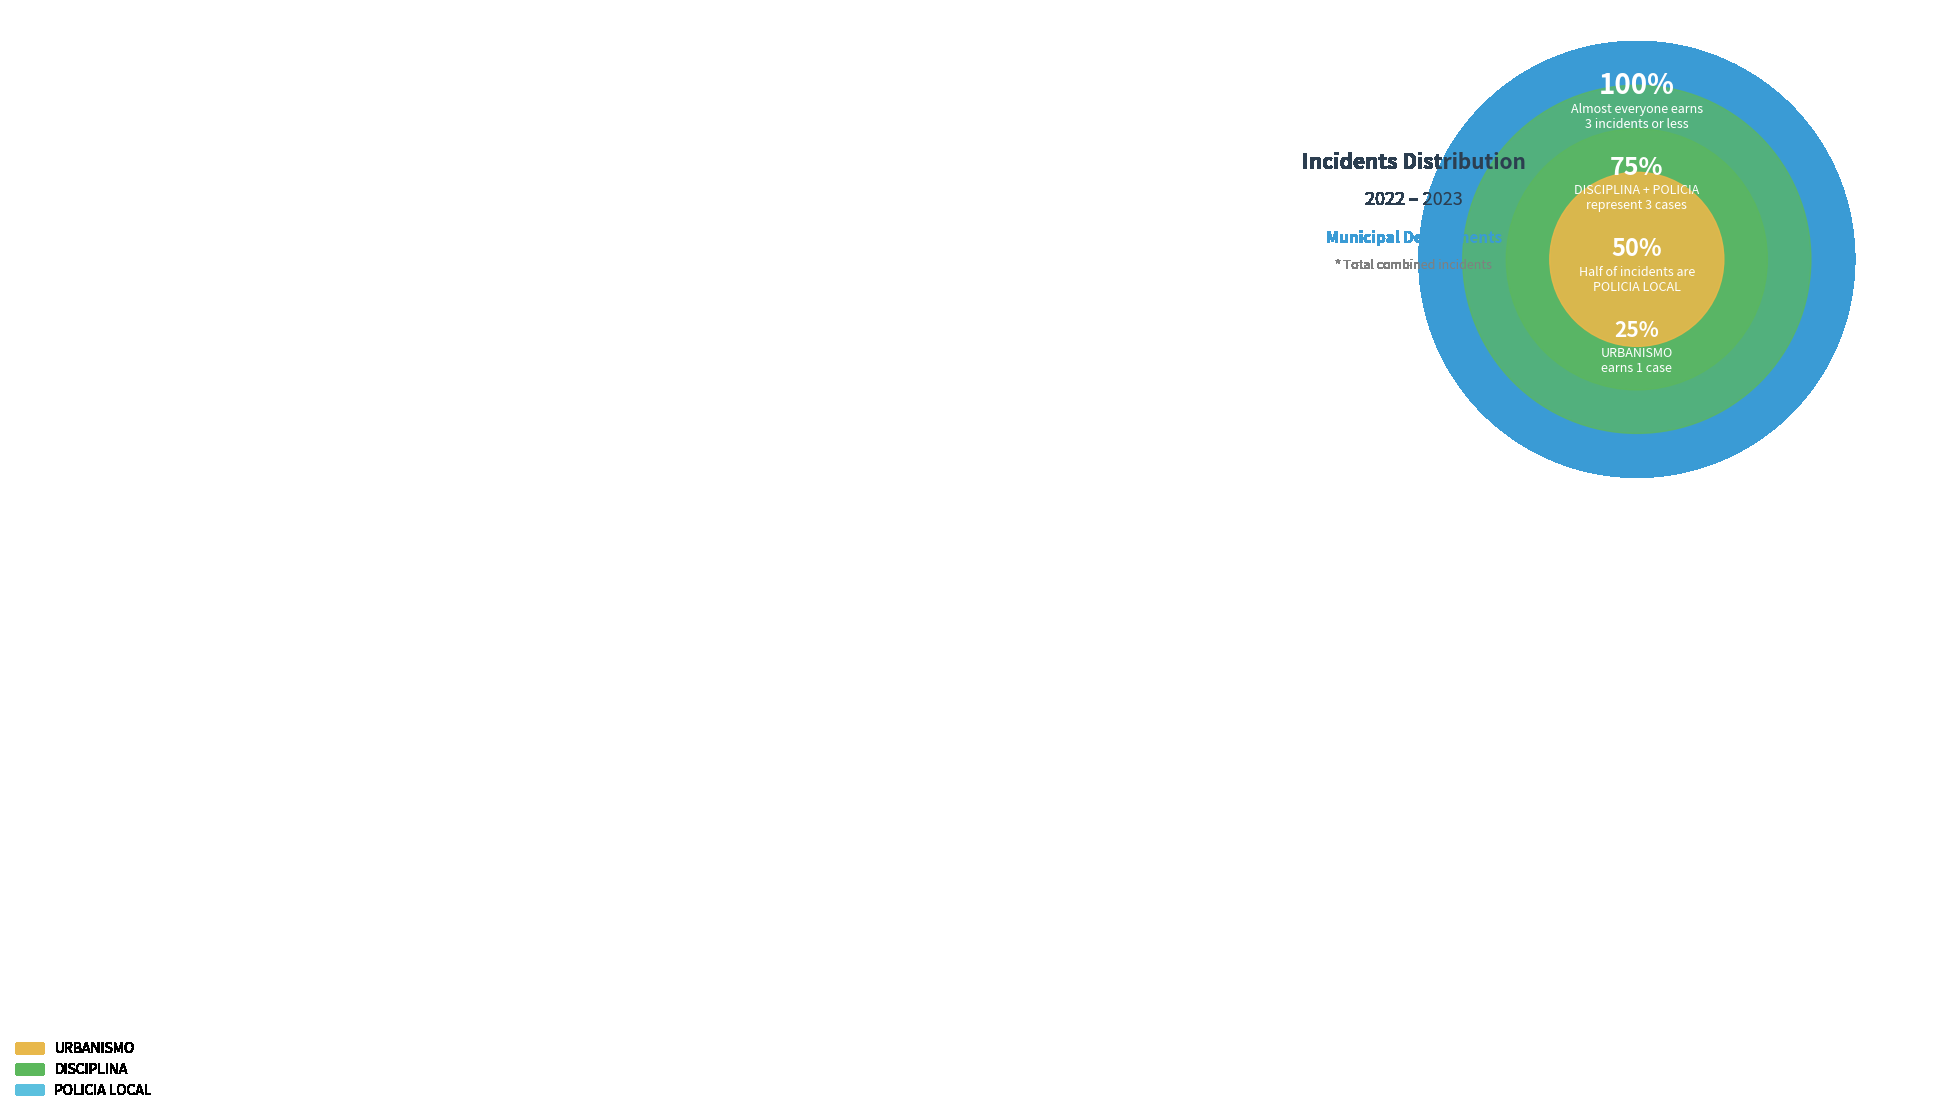

How many slices are in this pie chart?

3